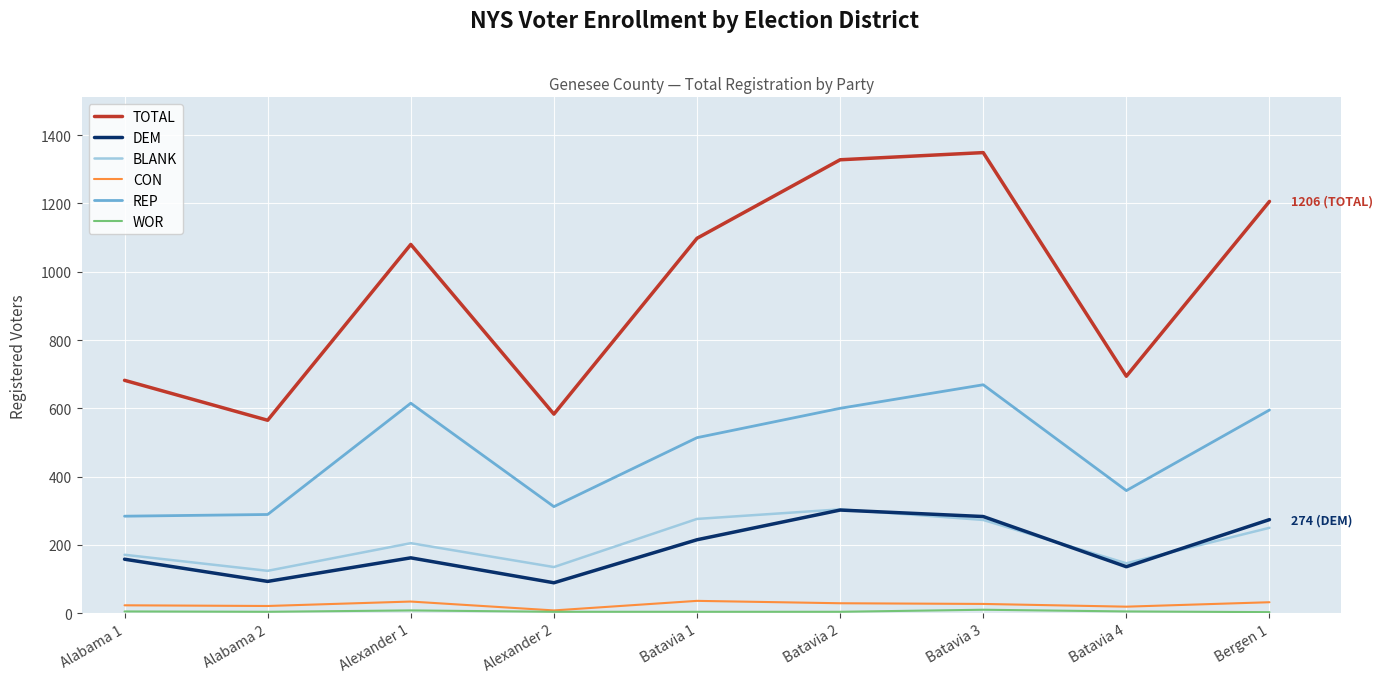

Which series has the largest range (max minus min)?

TOTAL